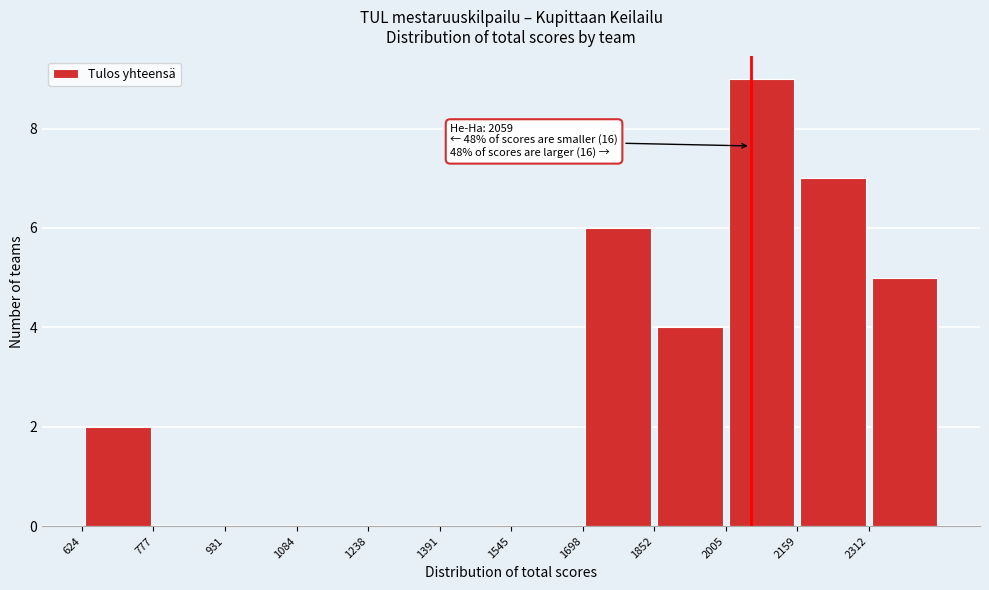

Which range on the x-axis has the tallest bar?

2000 to 2160